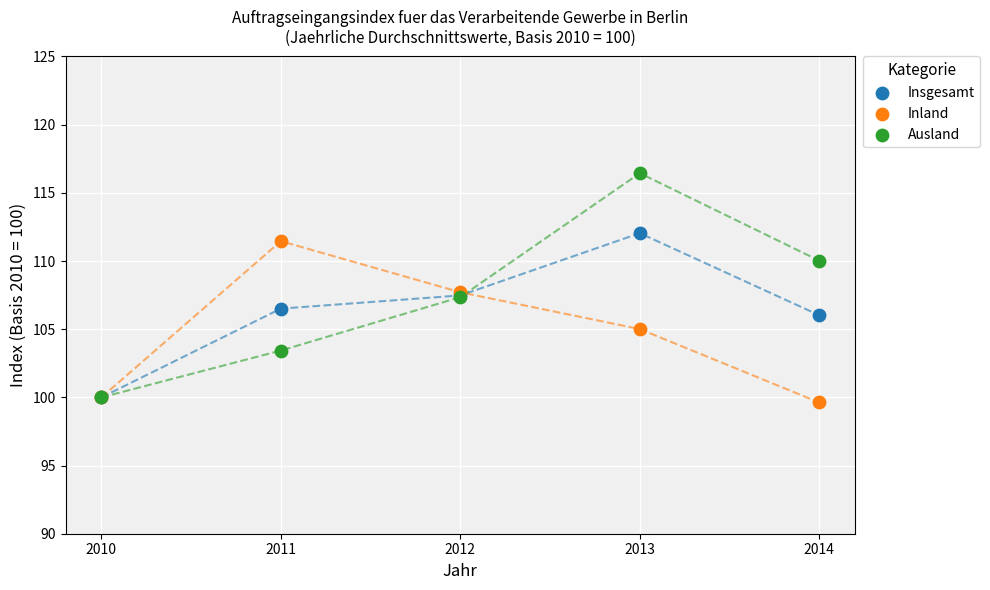

Which series reaches the minimum Y coordinate?

Inland